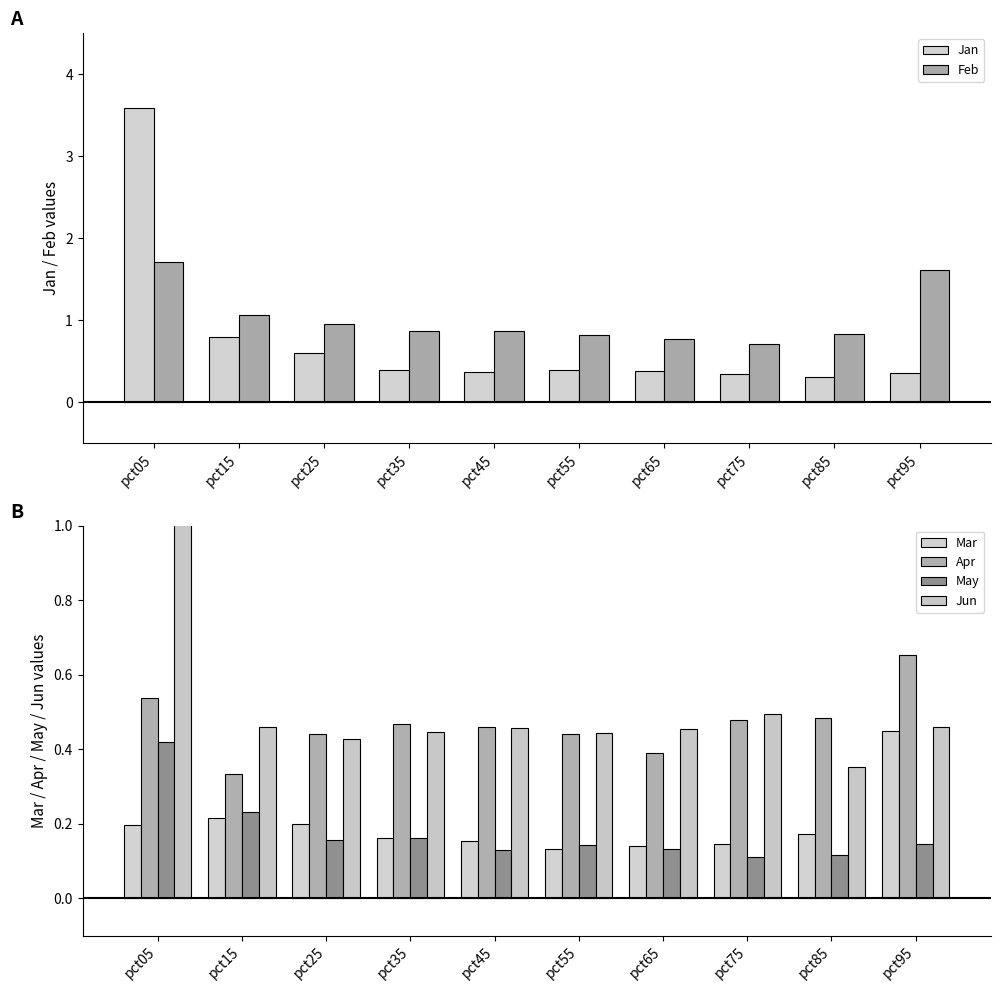

Which series has the largest total across all categories?

Feb